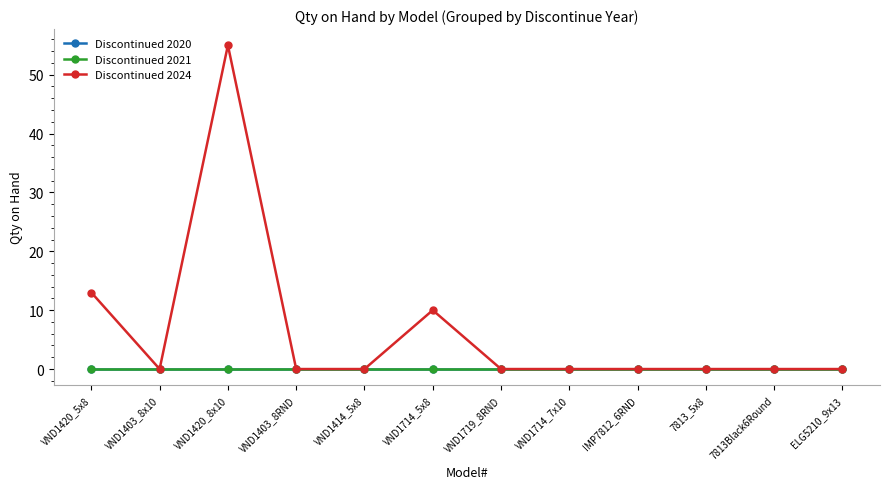

Does the chart have visible grid lines?

No